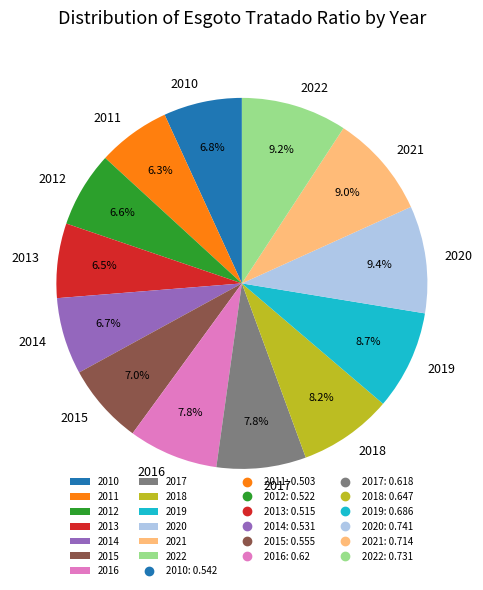

True or false: 2022 accounts for 9% of the total.

True